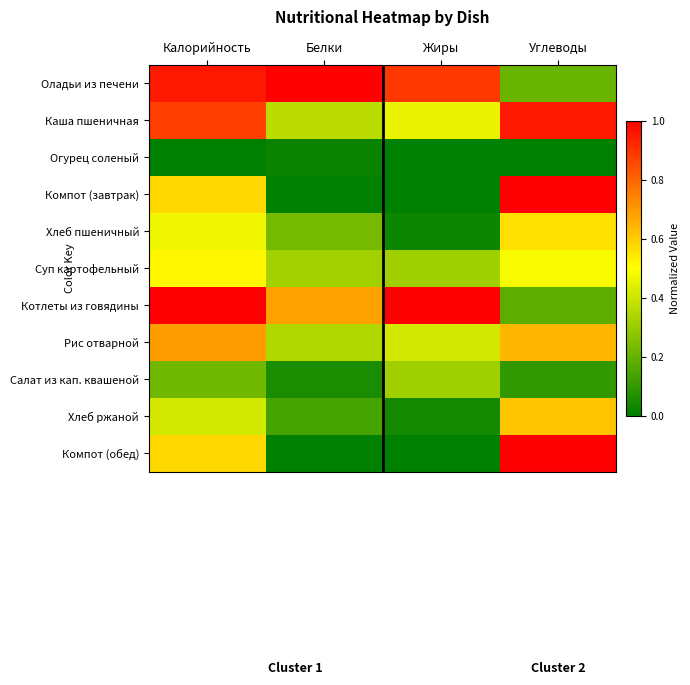

At which category is the sum across all series the highest?

Калорийность